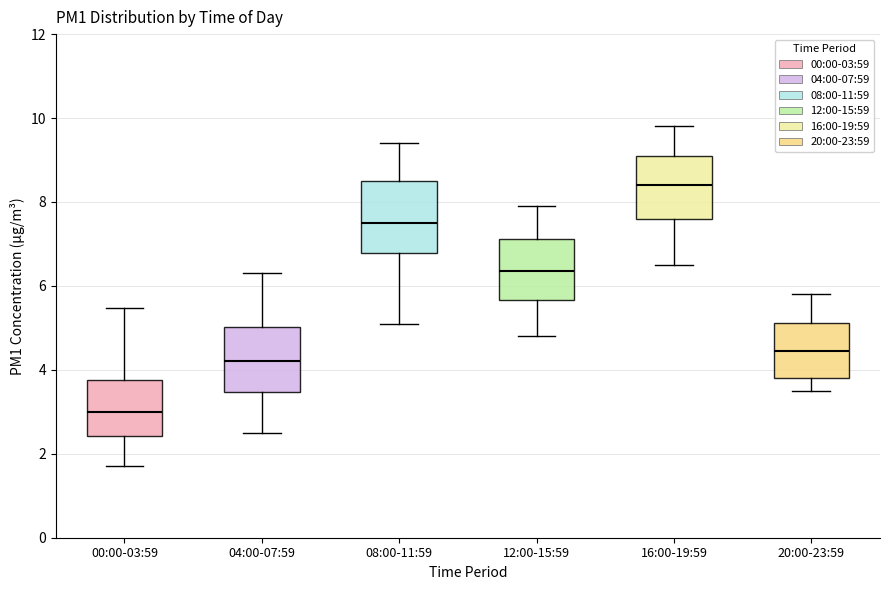

Reading left to right, transcribe this box plot: for each box, give where its median line is, the range the box spans, and where its two whiskers end, as read against the y-axis. The values are not printed on the chart, so give them approximately, as read against the axis.

00:00-03:59: median 3.0, box 2.4 to 3.8, whiskers 1.8 to 5.4
04:00-07:59: median 4.2, box 3.4 to 5.0, whiskers 2.6 to 6.4
08:00-11:59: median 7.6, box 6.8 to 8.6, whiskers 5.2 to 9.4
12:00-15:59: median 6.4, box 5.6 to 7.2, whiskers 4.8 to 8.0
16:00-19:59: median 8.4, box 7.6 to 9.2, whiskers 6.6 to 9.8
20:00-23:59: median 4.4, box 3.8 to 5.2, whiskers 3.6 to 5.8